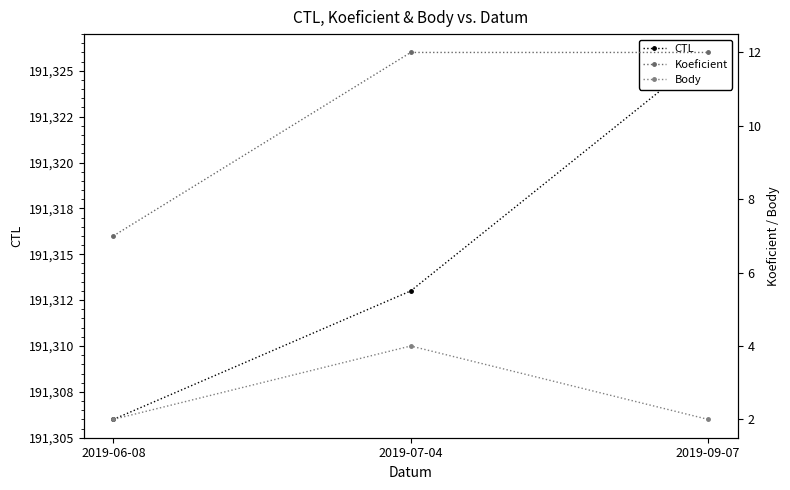

Is it true that Koeficient equals 5 at 2019-09-07?

False